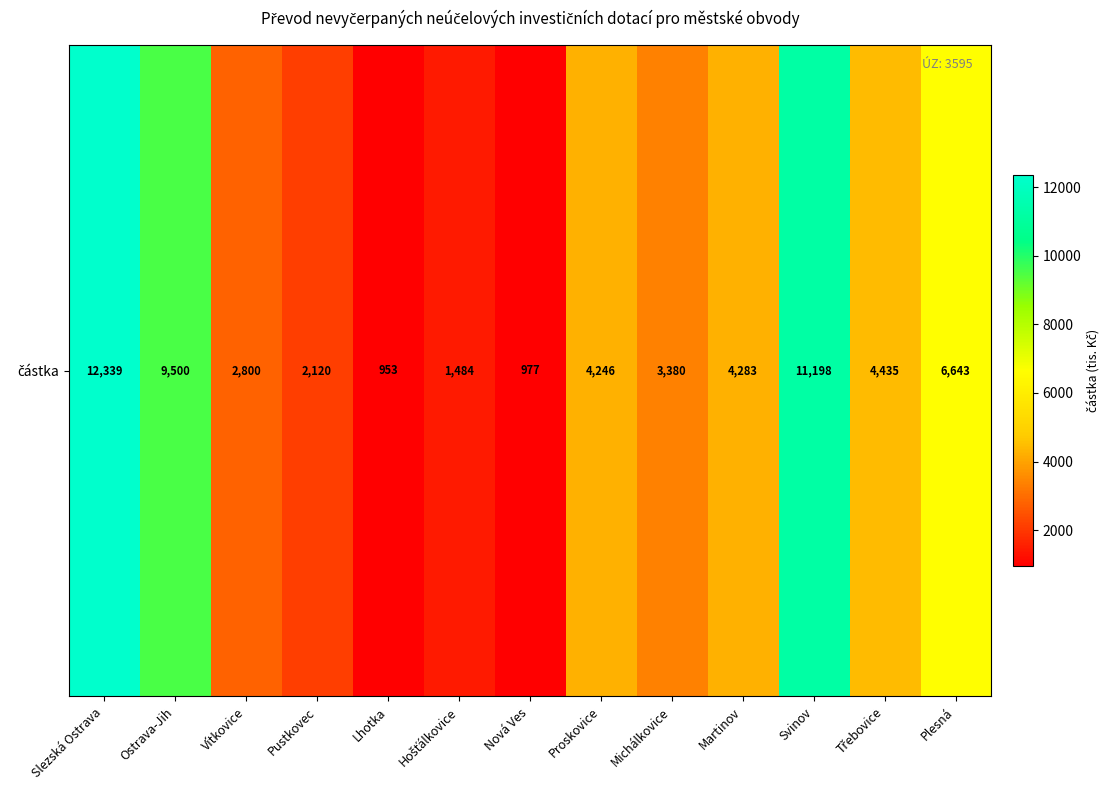

How many series are shown in this chart?

1